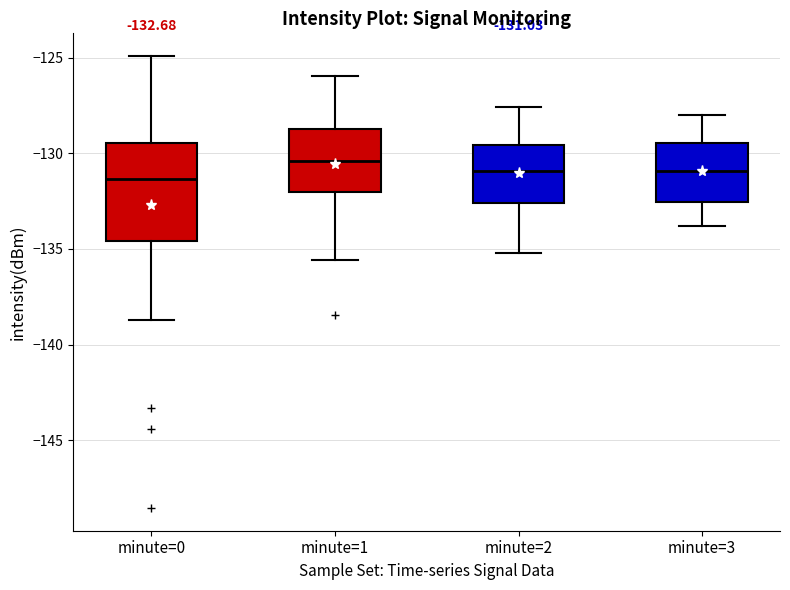

Comparing the boxes themselves (not the whiskers), which one is the tallest?

minute=0